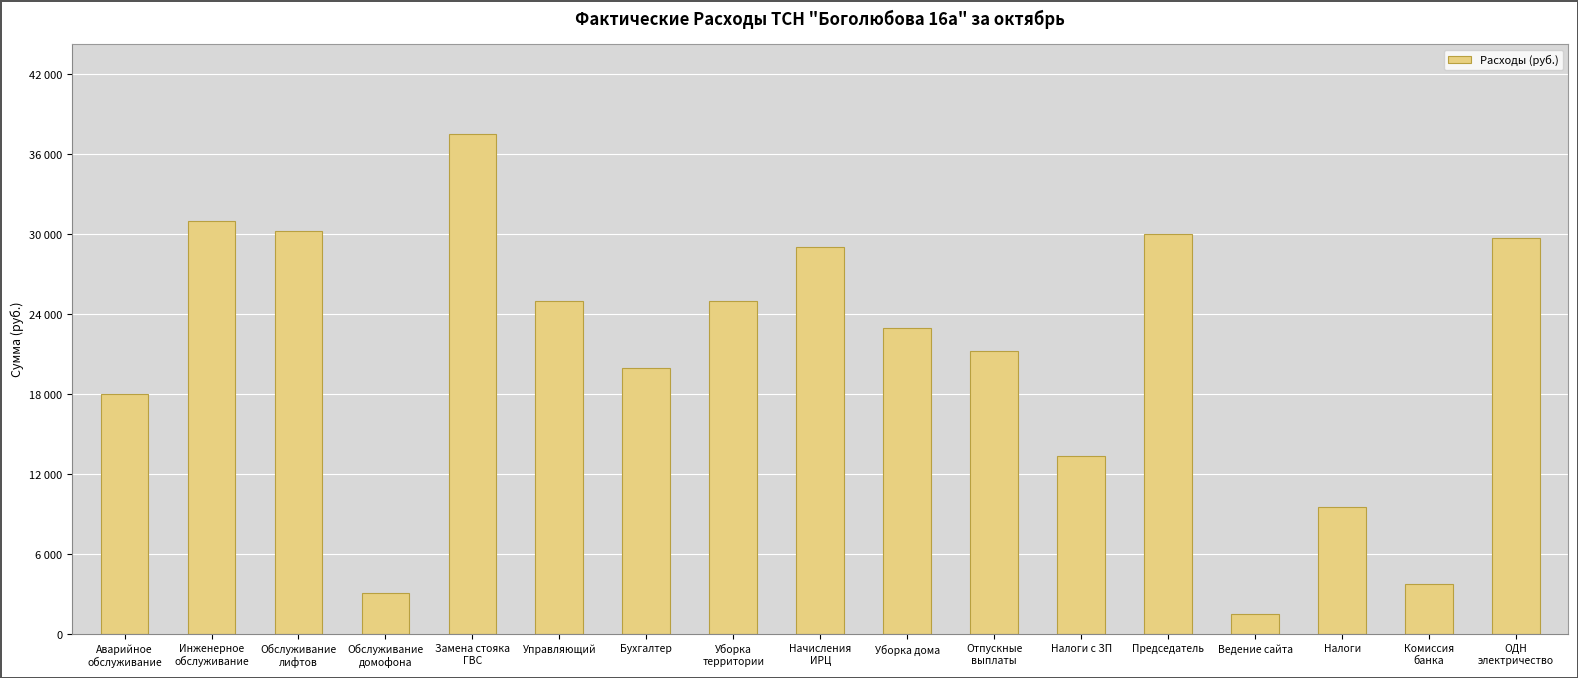

Does the chart contain any negative values?

No